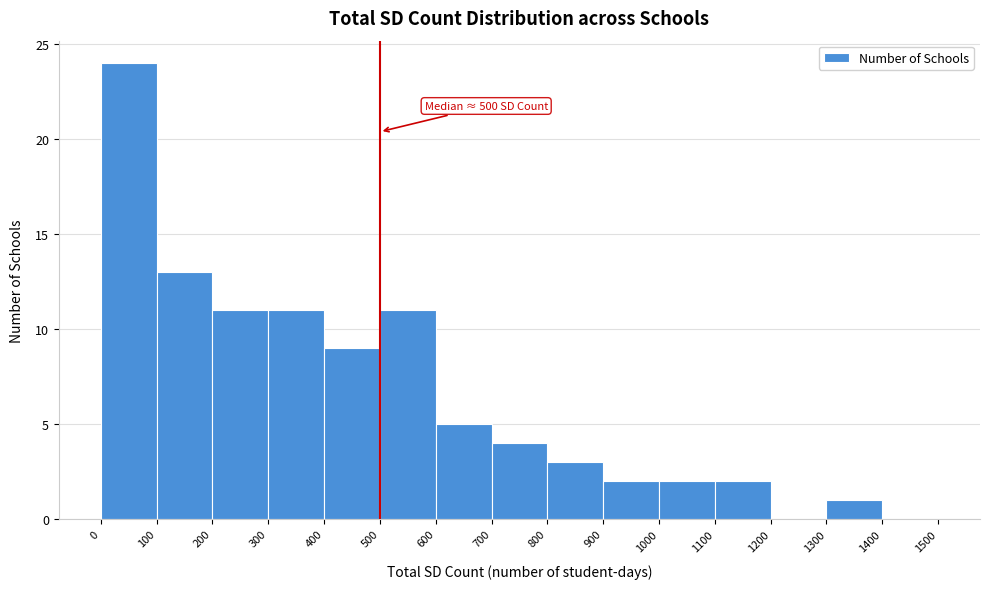

Over which range of the x-axis is the bar tallest?

0 to 100